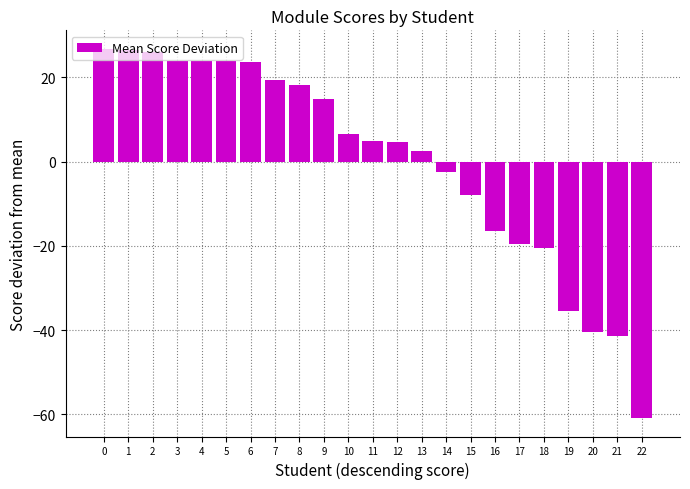

The value at 6 is 37.5. True or false?

False